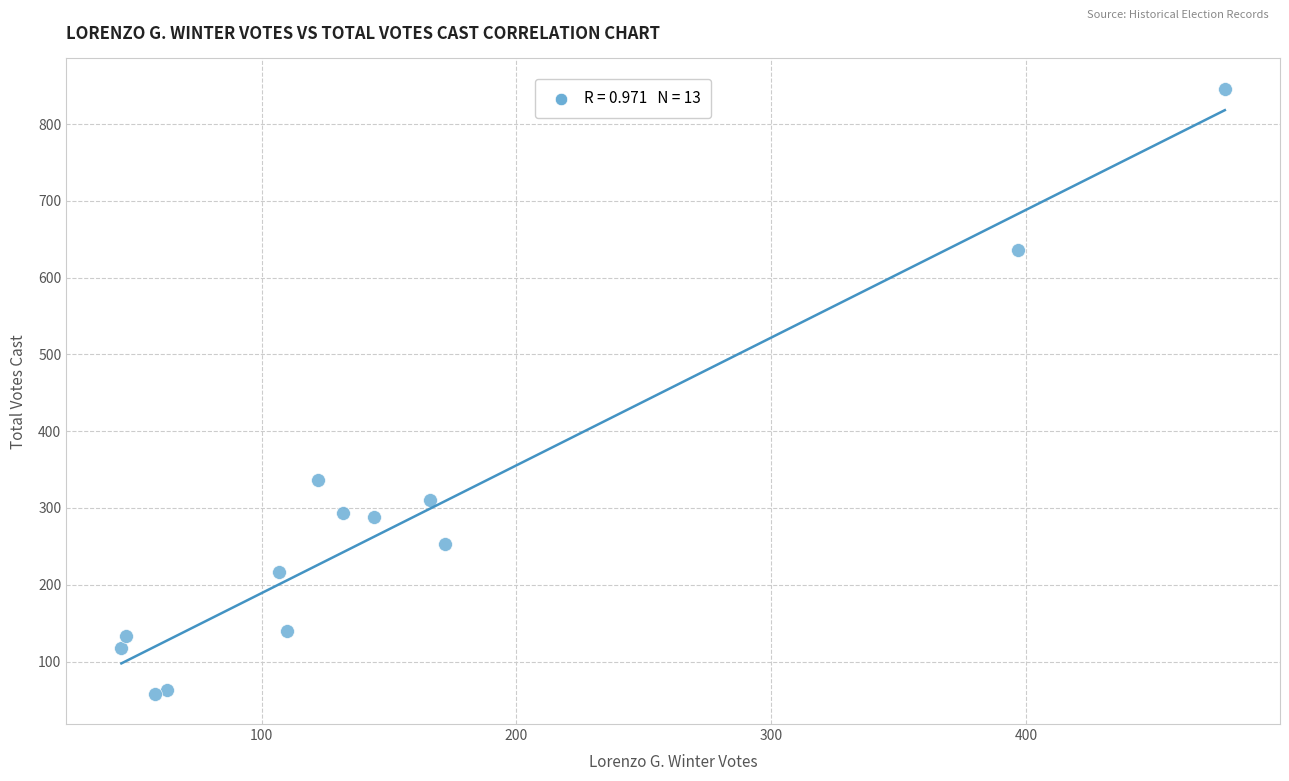

What is the range of X values (max minus min)?

433